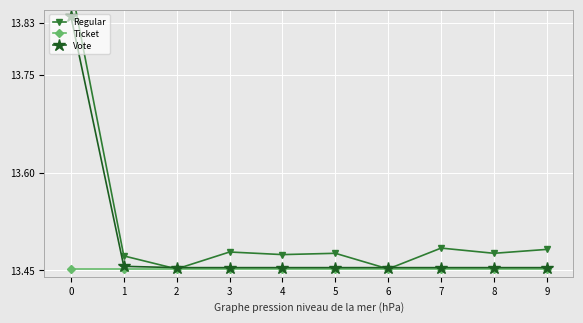

List the series in order of their peak value, lowest first.

Ticket, Vote, Regular